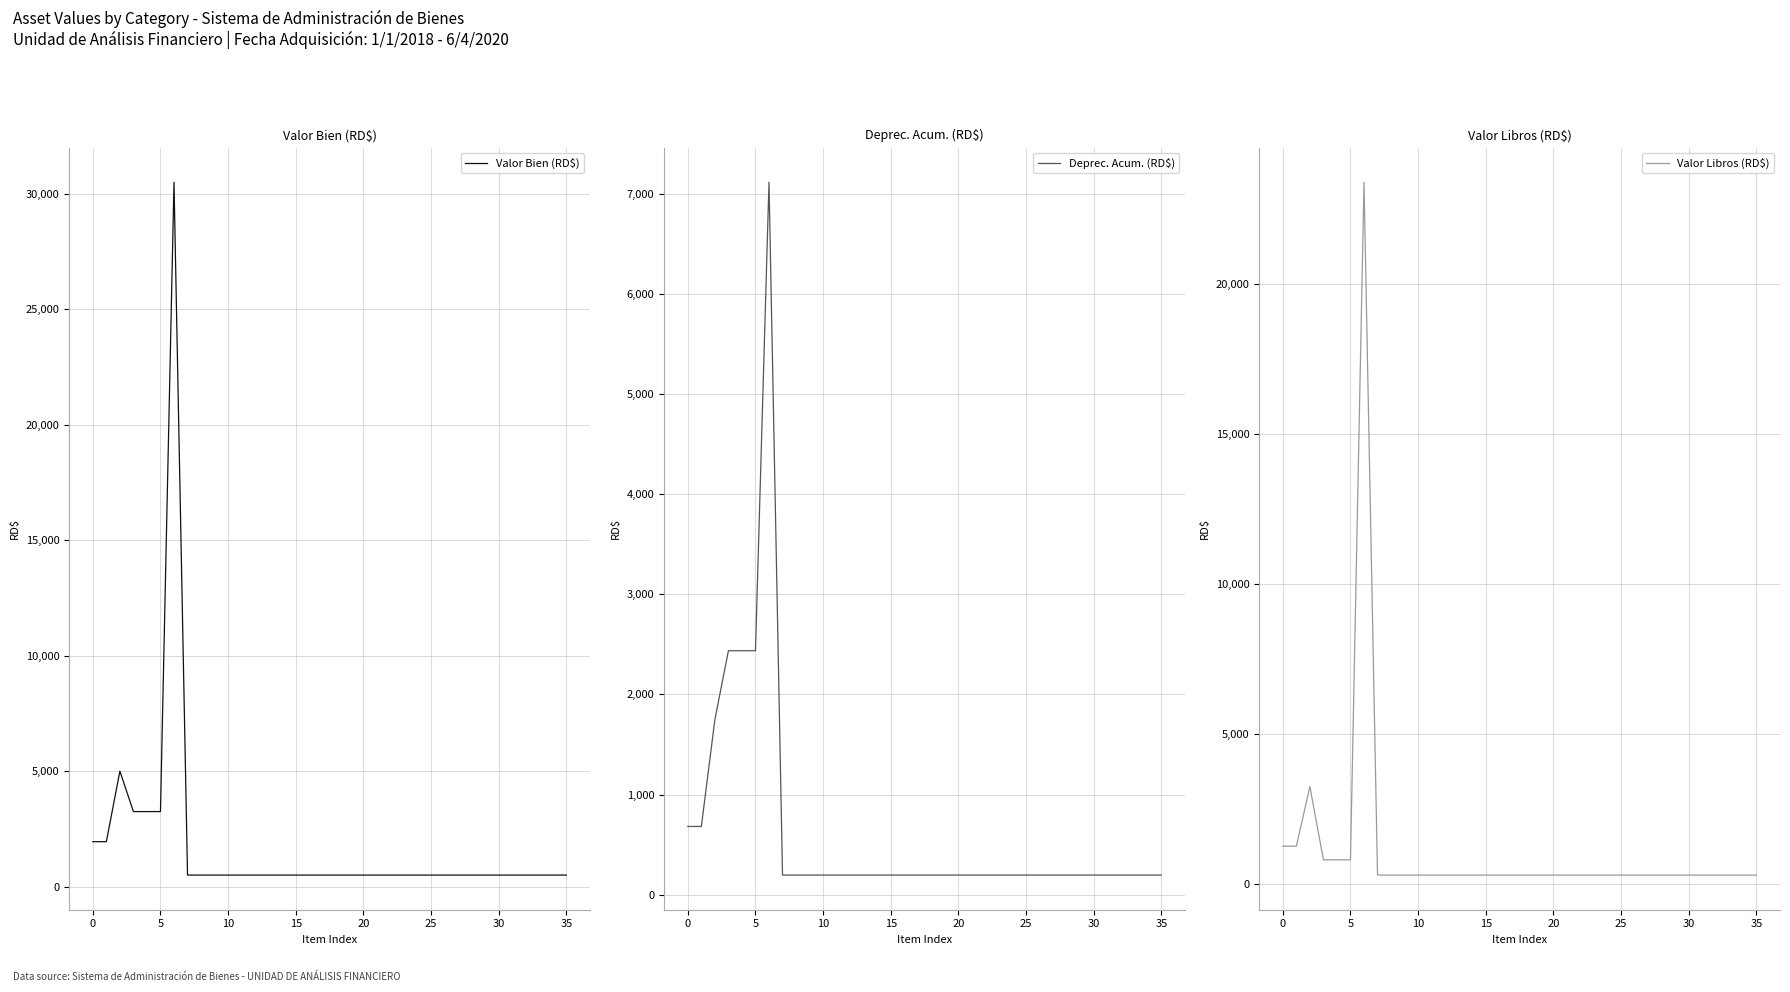

Reading right to left, extract all data points from this chart.

Valor Bien (RD$): 500.0	500.0	500.0	500.0	500.0	500.0	500.0	500.0	500.0	500.0	500.0	500.0	500.0	500.0	500.0	500.0	500.0	500.0	500.0	500.0	500.0	500.0	500.0	500.0	500.0	500.0	500.0	500.0	500.0	30503.0	3250.0	3250.0	3250.0	5000.0	1947.0	1947.0
Deprec. Acum. (RD$): 195.4	195.4	195.4	195.4	195.4	195.4	195.4	195.4	195.4	195.4	195.4	195.4	195.4	195.4	195.4	195.4	195.4	195.4	195.4	195.4	195.4	195.4	195.4	195.4	195.4	195.4	195.4	195.4	195.4	7117.1	2436.8	2436.8	2436.8	1749.7	681.1	681.1
Valor Libros (RD$): 303.6	303.6	303.6	303.6	303.6	303.6	303.6	303.6	303.6	303.6	303.6	303.6	303.6	303.6	303.6	303.6	303.6	303.6	303.6	303.6	303.6	303.6	303.6	303.6	303.6	303.6	303.6	303.6	303.6	23384.9	812.2	812.2	812.2	3249.3	1264.9	1264.9